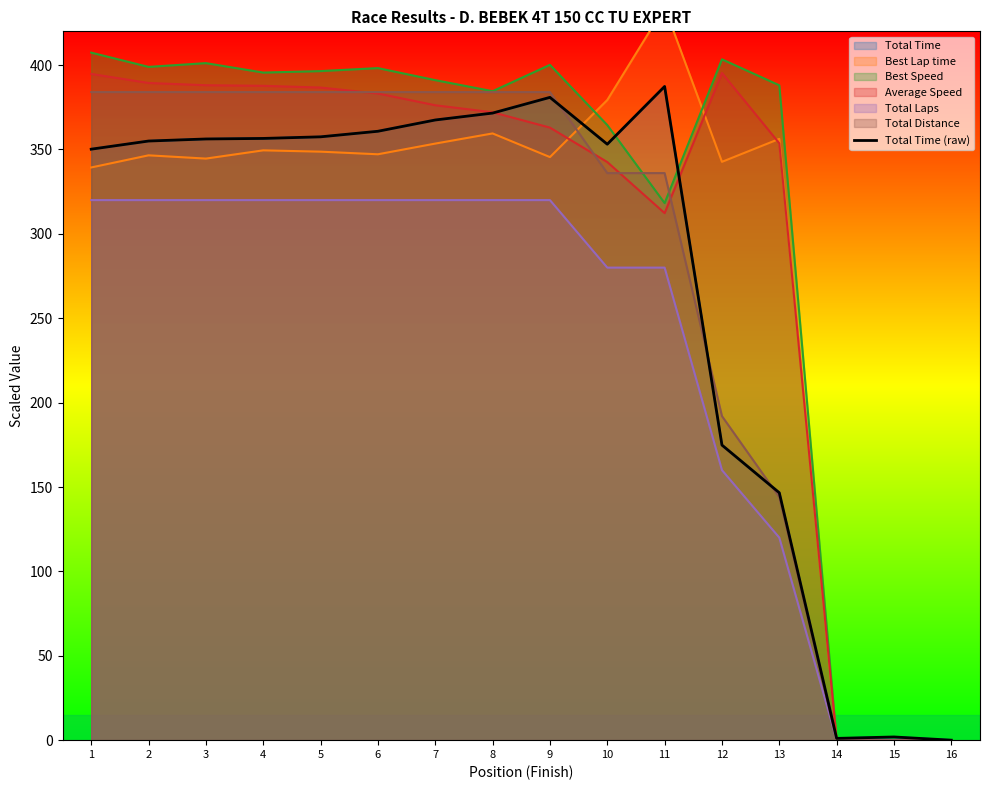

The value at 3 is 356.2. True or false?

True